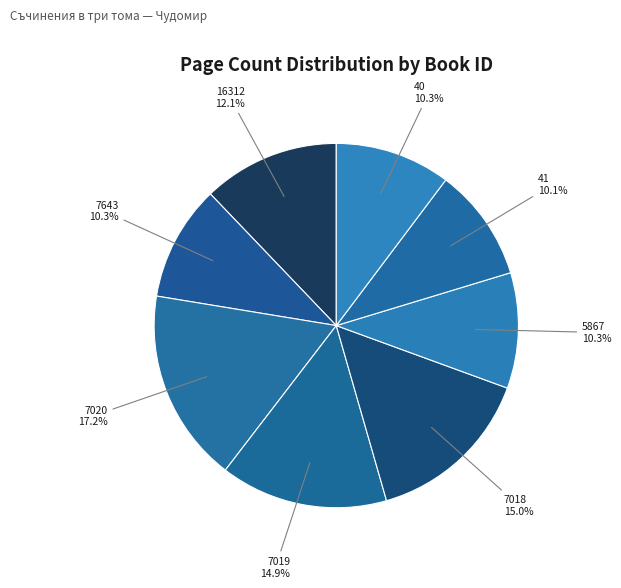

Does any single category account for the majority?

No